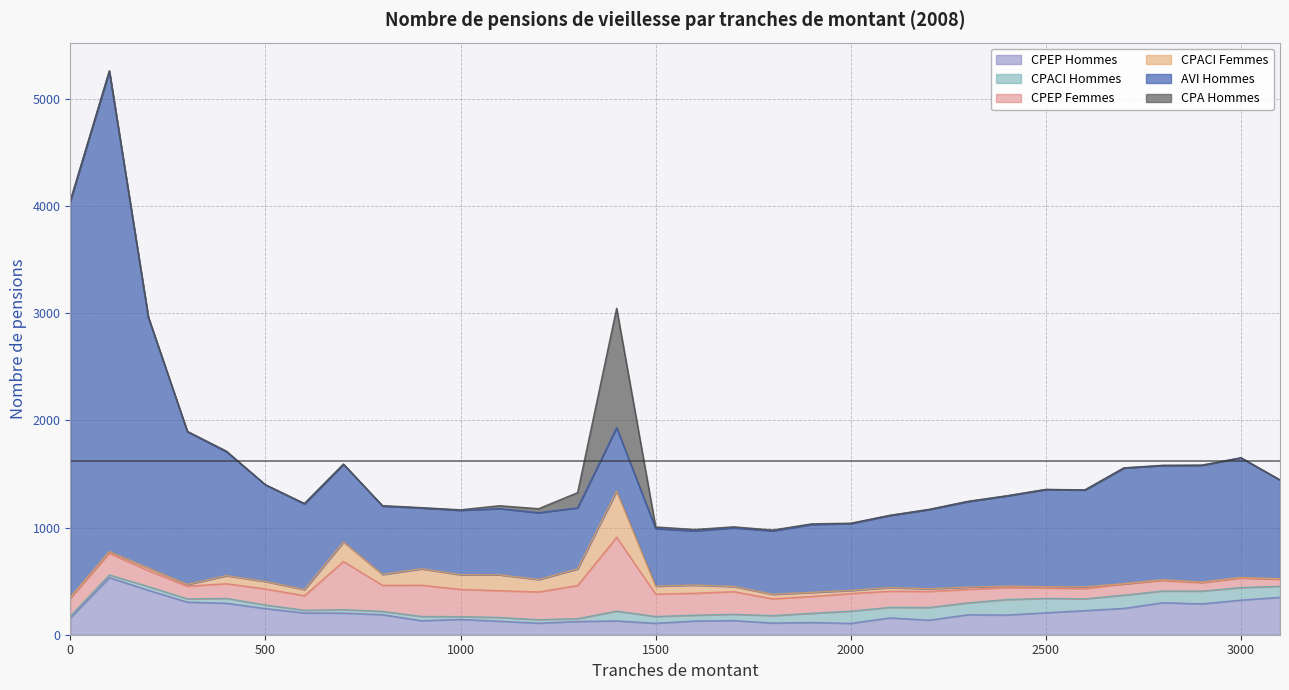

Which series has the largest range (max minus min)?

AVI Hommes